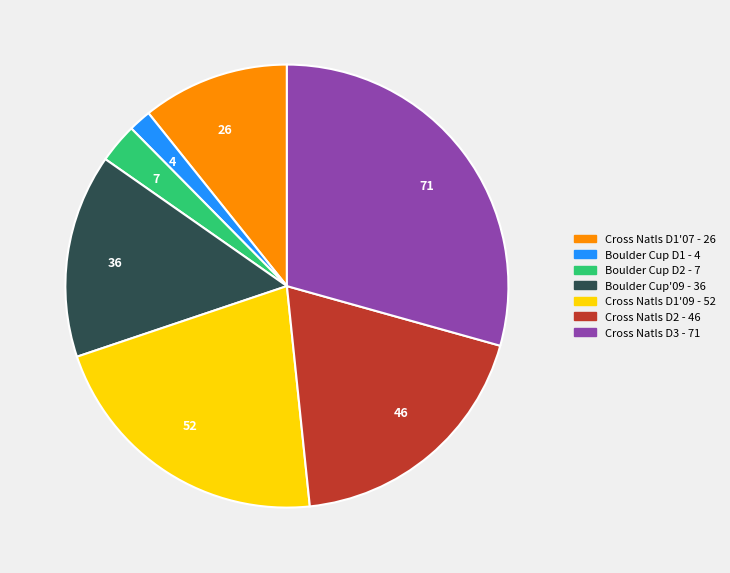

How many slices are in this pie chart?

7